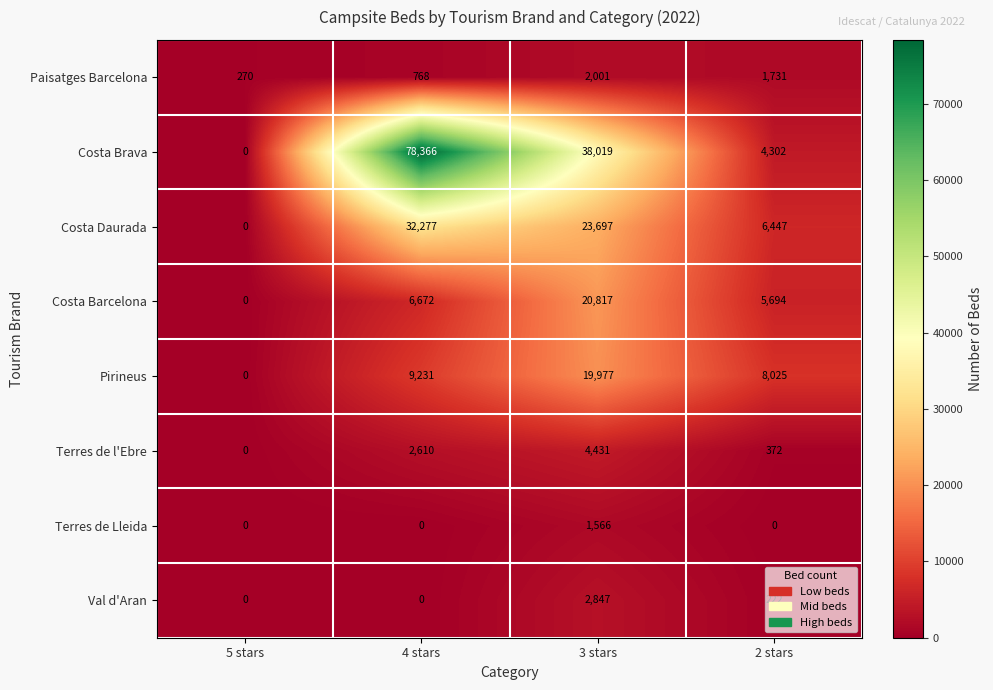

At 3 stars, list the series in order from smallest to largest.

Terres de Lleida, Paisatges Barcelona, Val d'Aran, Terres de l'Ebre, Pirineus, Costa Barcelona, Costa Daurada, Costa Brava